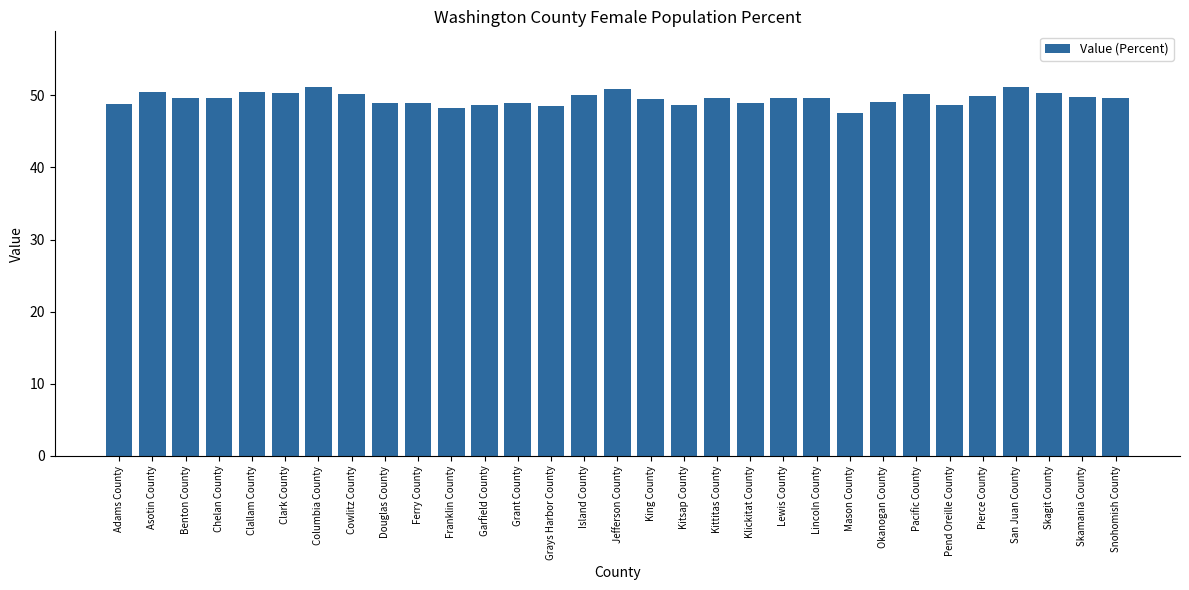

The chart shows a value of 49.6 at Lewis County. True or false?

True